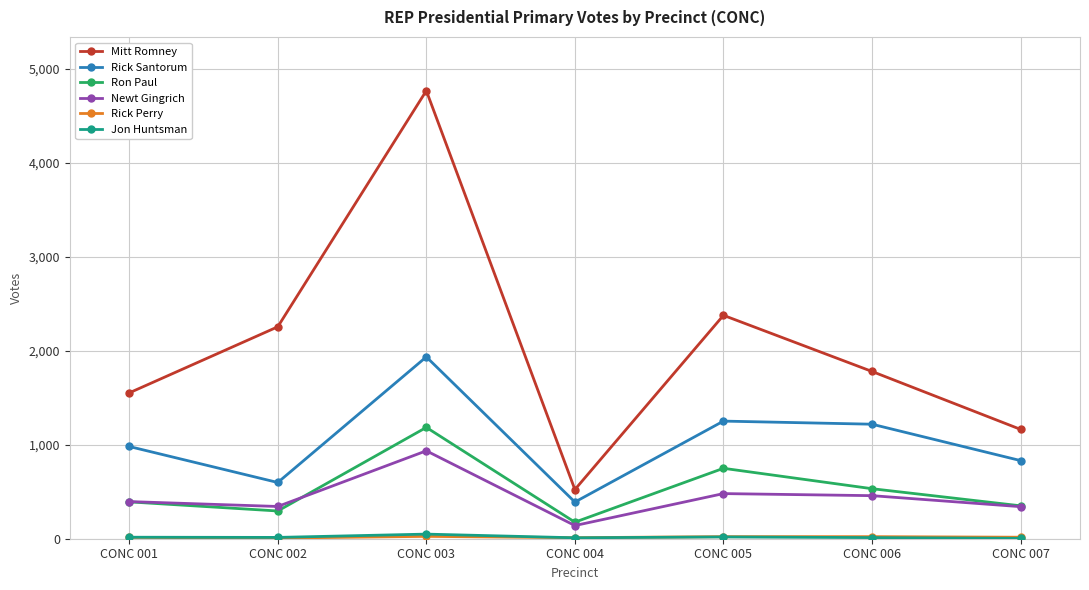

True or false: Mitt Romney and Rick Santorum cross at least once.

False